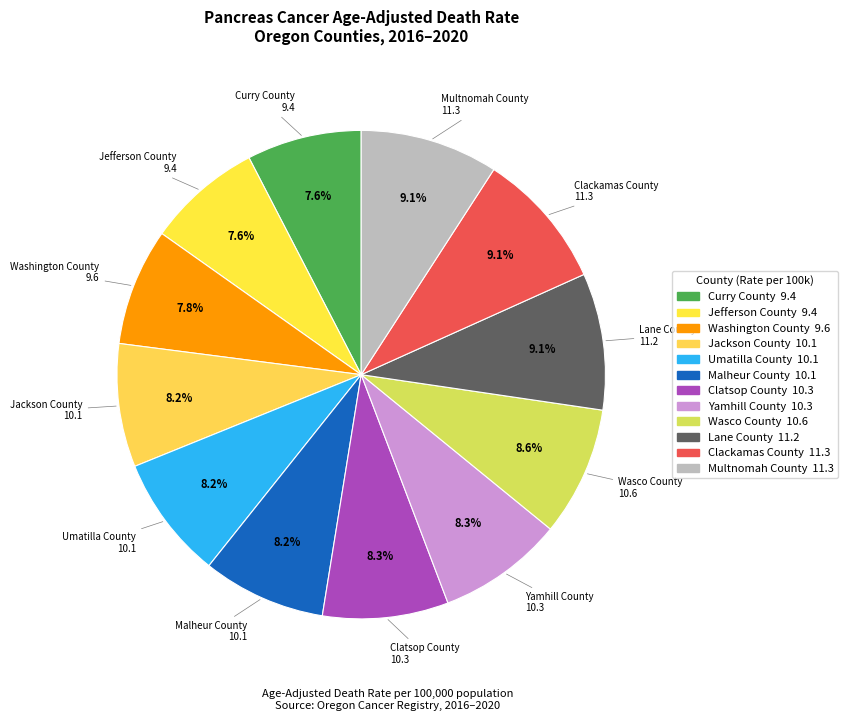

Is Lane County the majority of the pie?

No